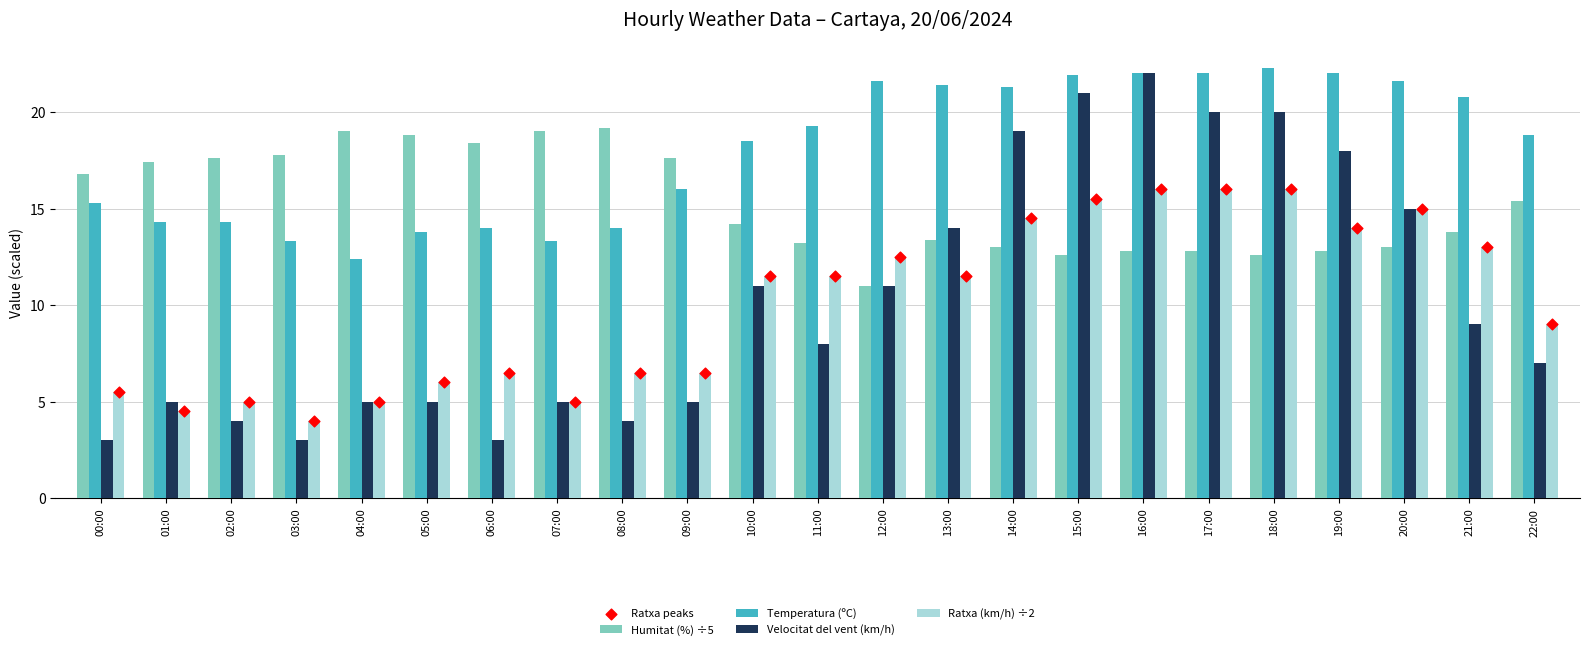

At how many categories does at least one series exceed 13?

23